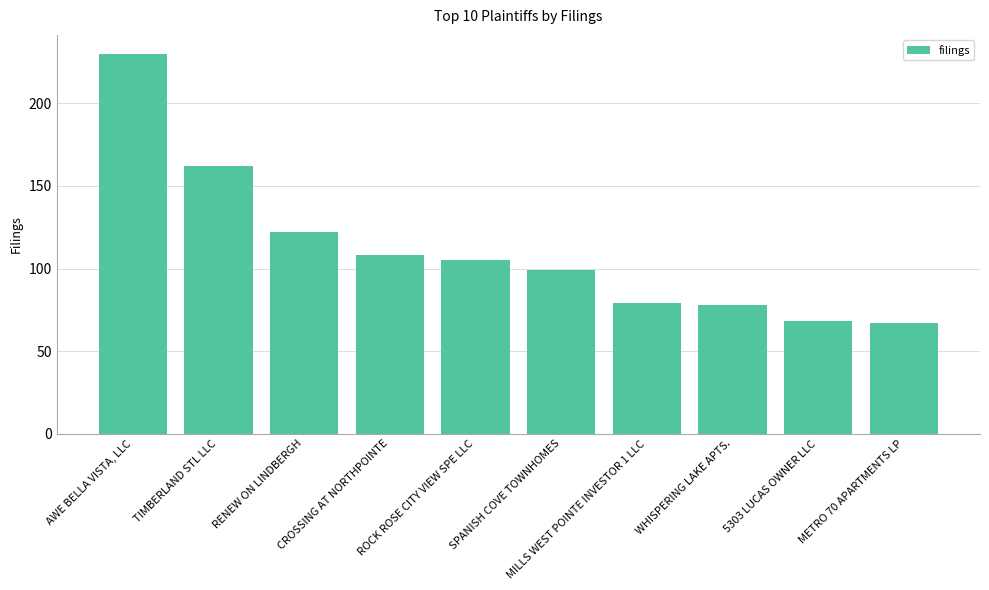

Reading right to left, transcribe all the data shown in this chart.

67	68	78	79	99	105	108	122	162	230